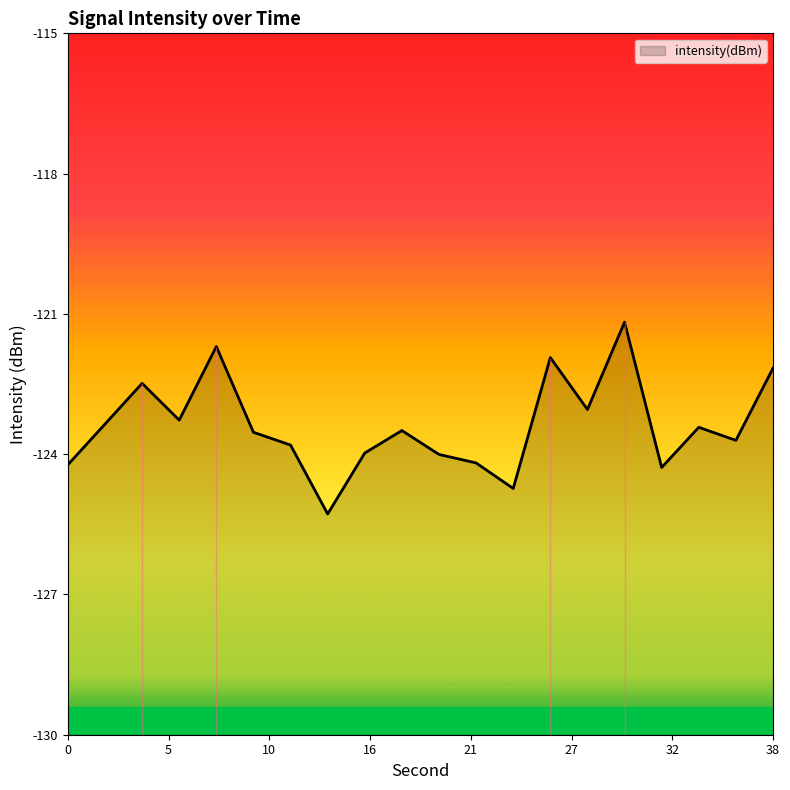

What is the highest value of the intensity(dBm) series?

-121.2